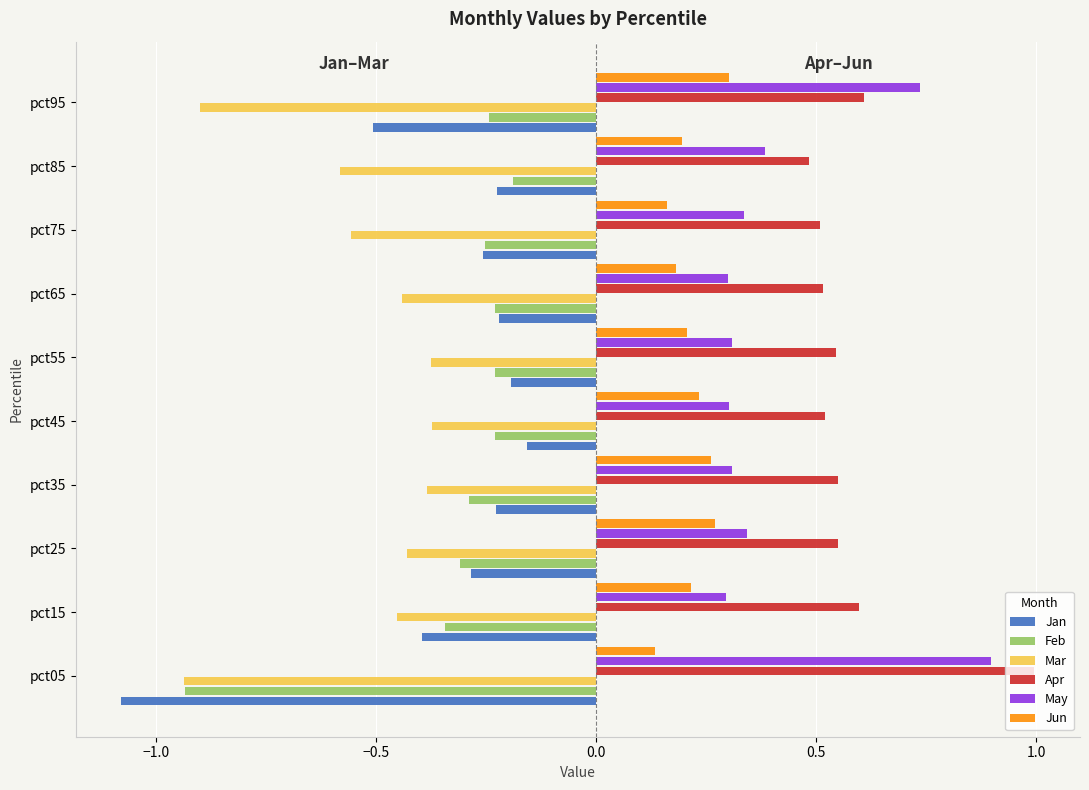

The value of Mar at pct15 is -0.5. True or false?

True